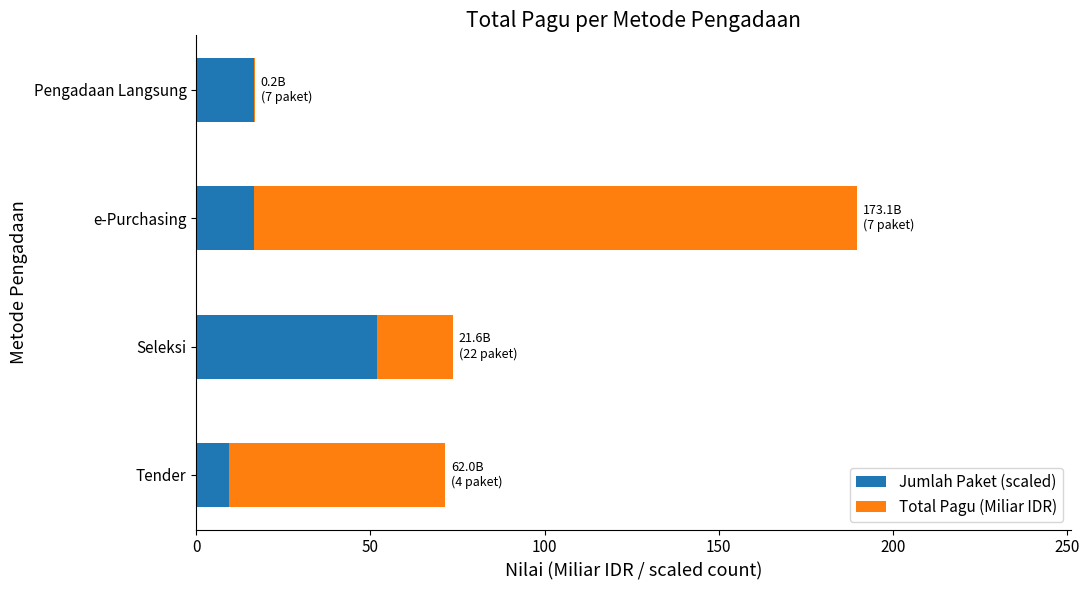

What is the approximate value of Jumlah Paket (scaled) at e-Purchasing?

16.5